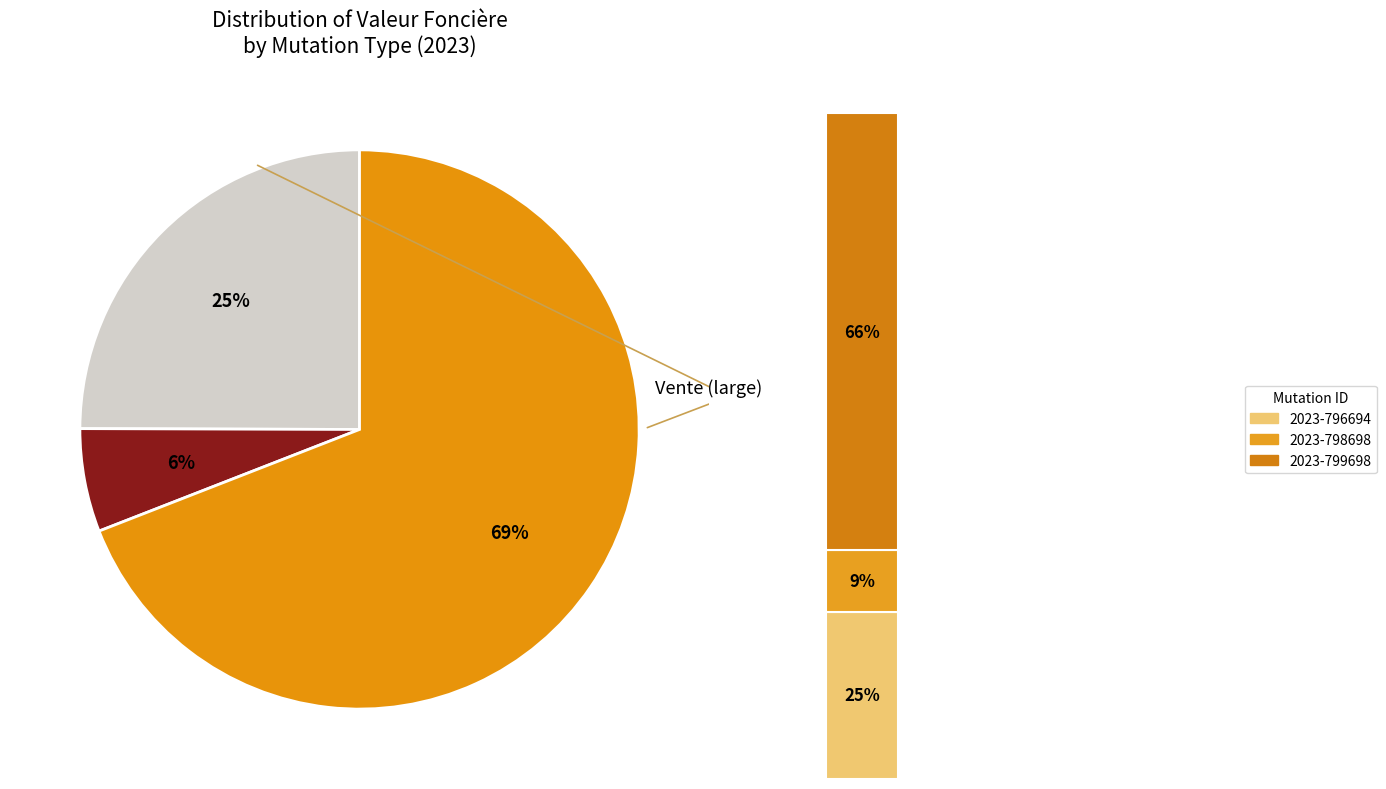

True or false: 2023-796694 accounts for 12% of the total.

False